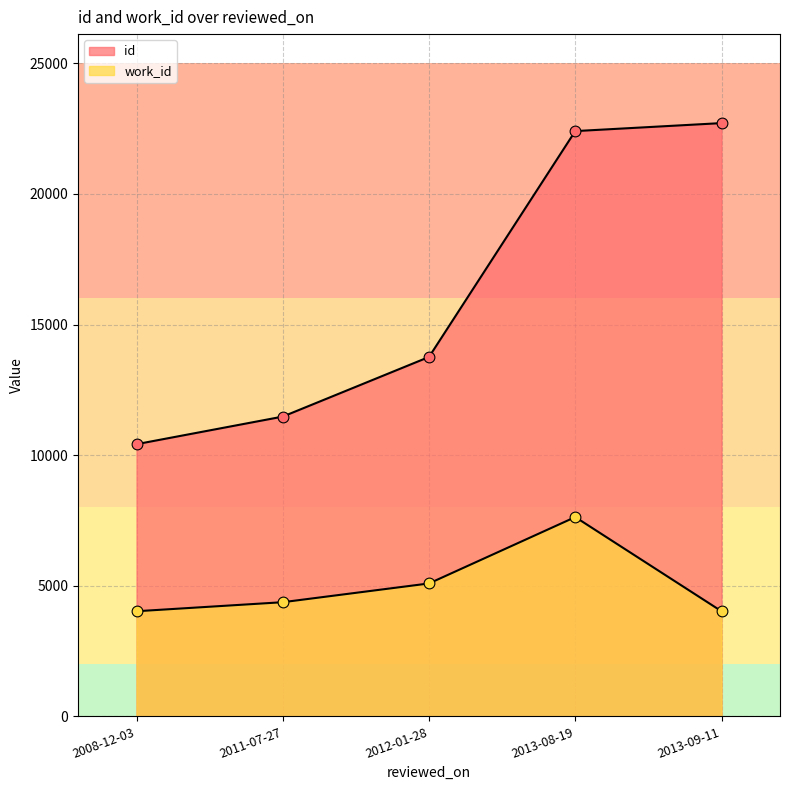

Is the value of id at 2008-12-03 greater than the value of work_id at 2013-09-11?

Yes